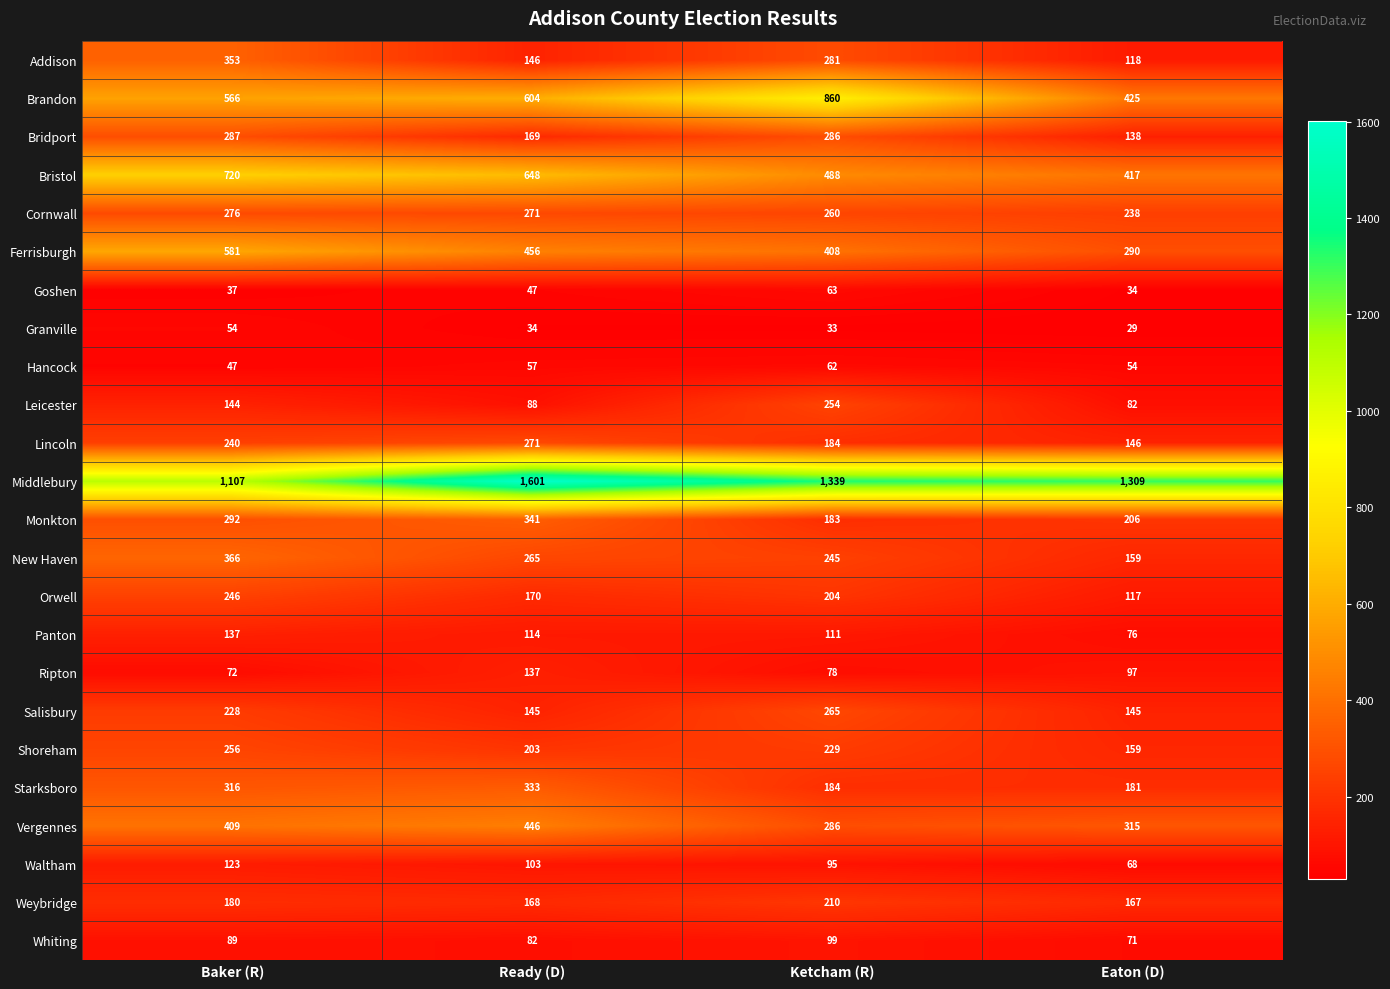

Is it true that Lincoln equals 120 at Baker (R)?

False